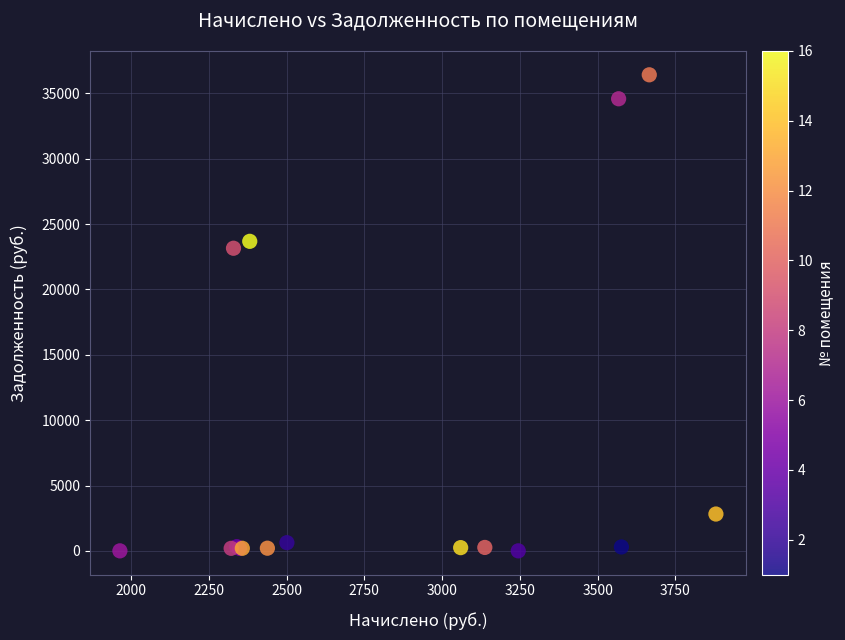

What Y value in the scatter plot is closest to 18213?

23155.1